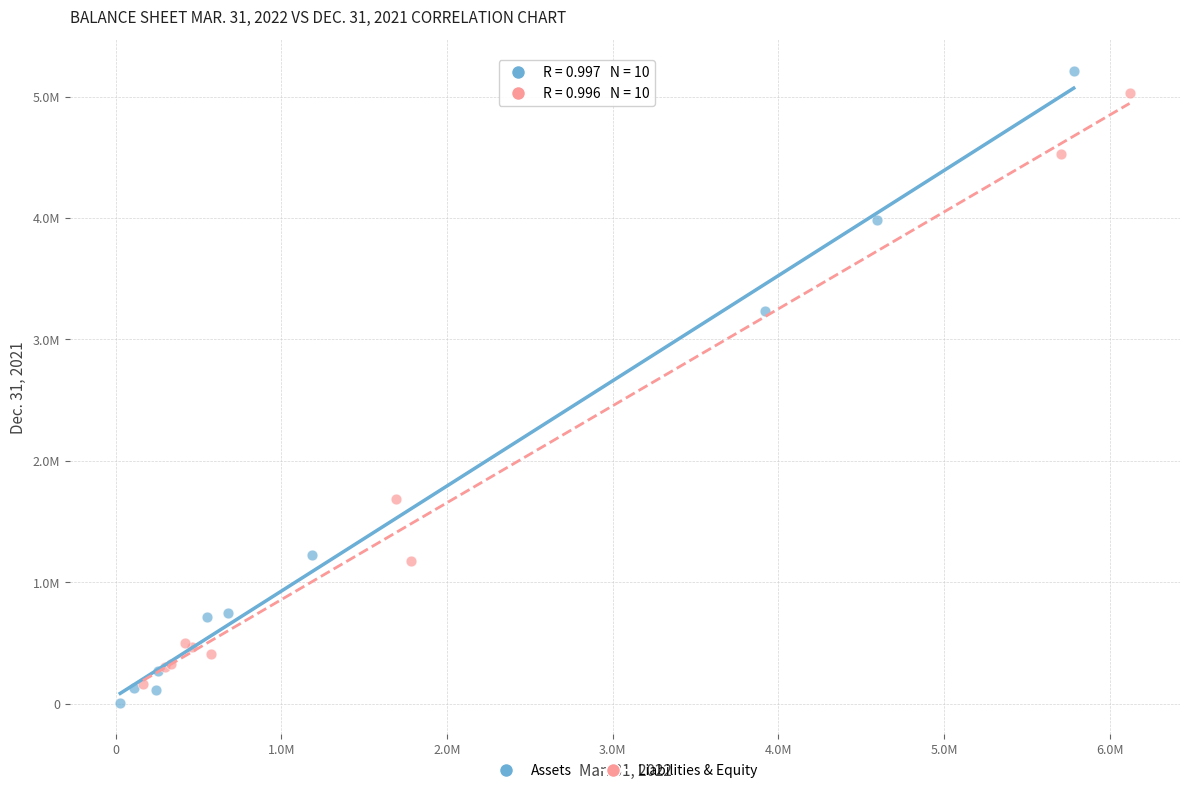

What are all the series names shown in the legend?

Assets, Liabilities & Equity